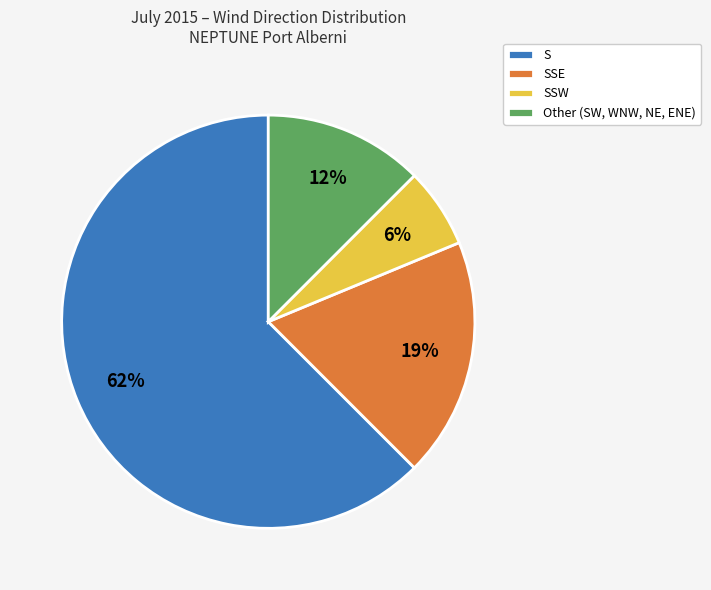

How many slices are in this pie chart?

4